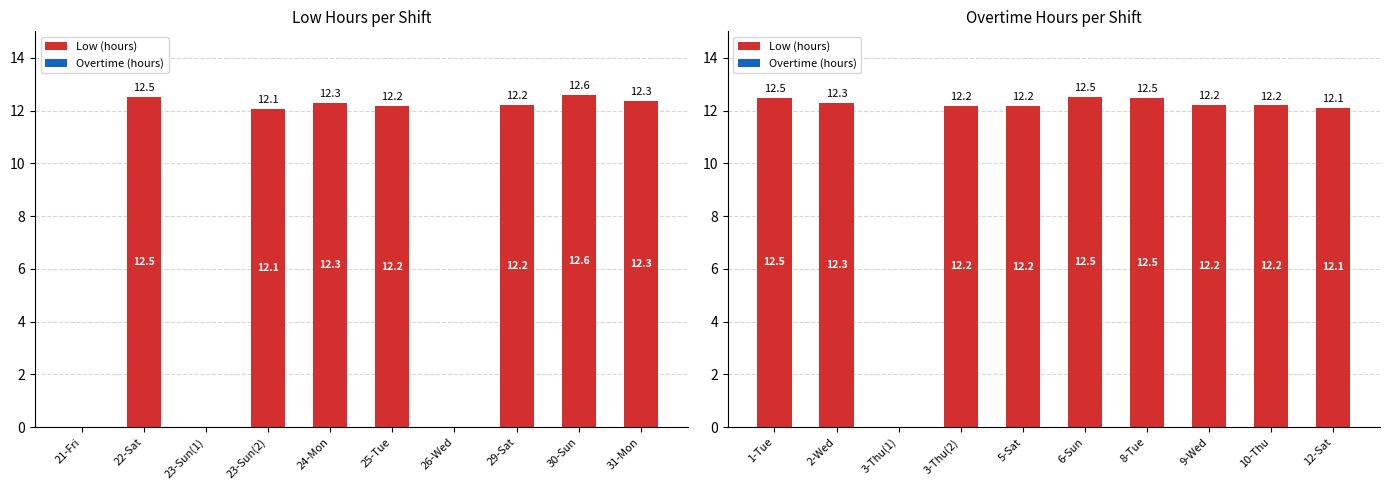

Between 8-Tue and 10-Thu, which series saw the biggest shift?

Low (hours)